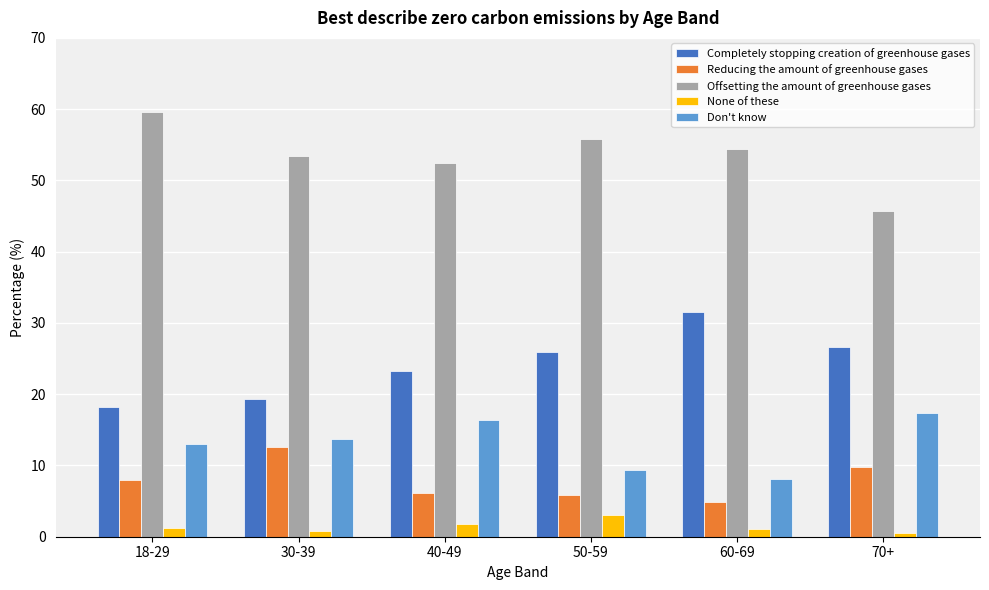

Is the value of Don't know at 40-49 greater than the value of None of these at 18-29?

Yes